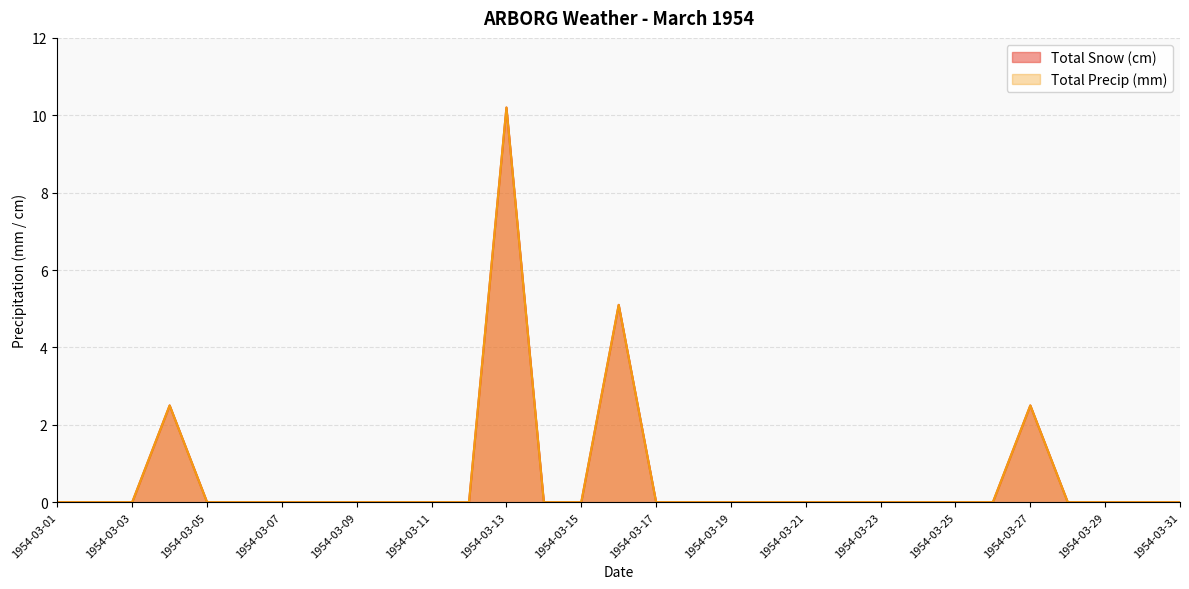

What is the average value of the Total Snow (cm) series?

0.7